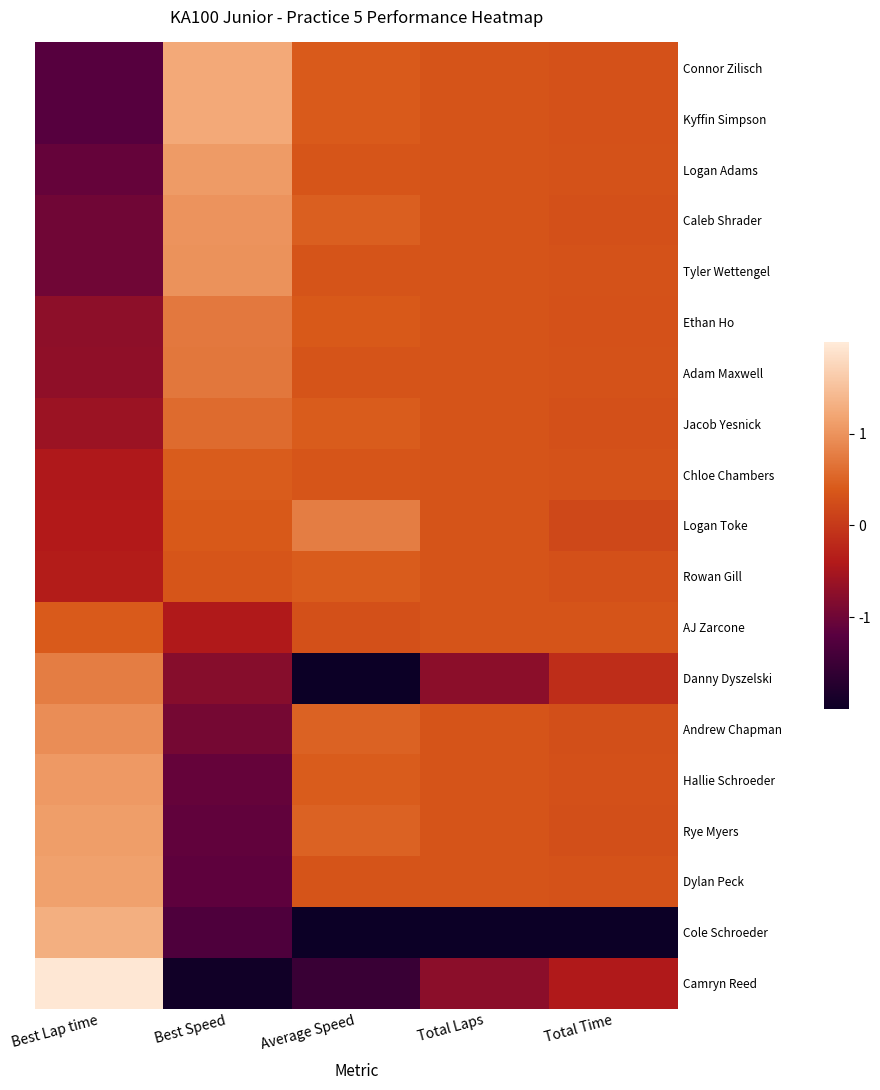

What is the spread (max minus min) of values at Total Time?

4.5